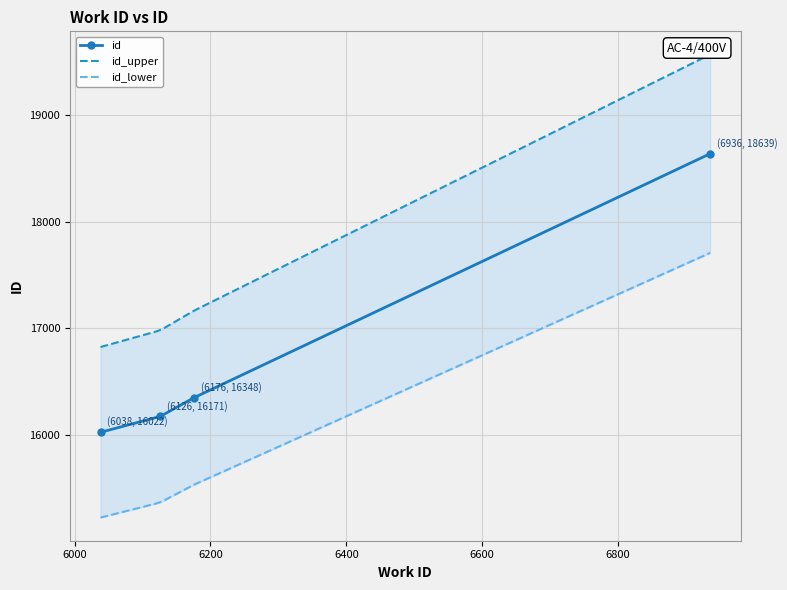

True or false: the data shows 9654 at 6038.

False